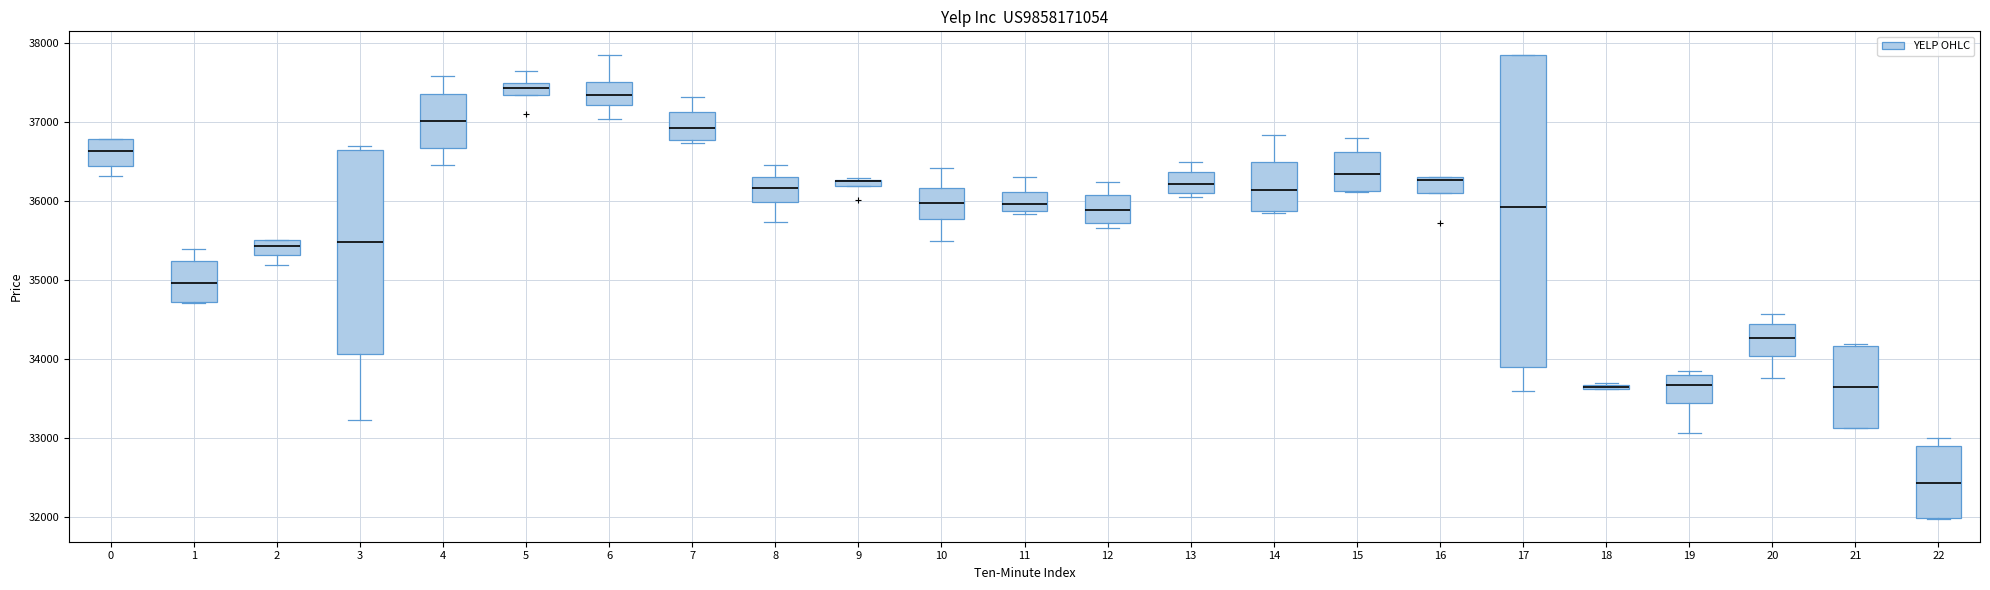

Where does the upper whisker of the box at x = 7 end on the y-axis? The values are not printed on the chart, so give them approximately, as read against the axis.

37300